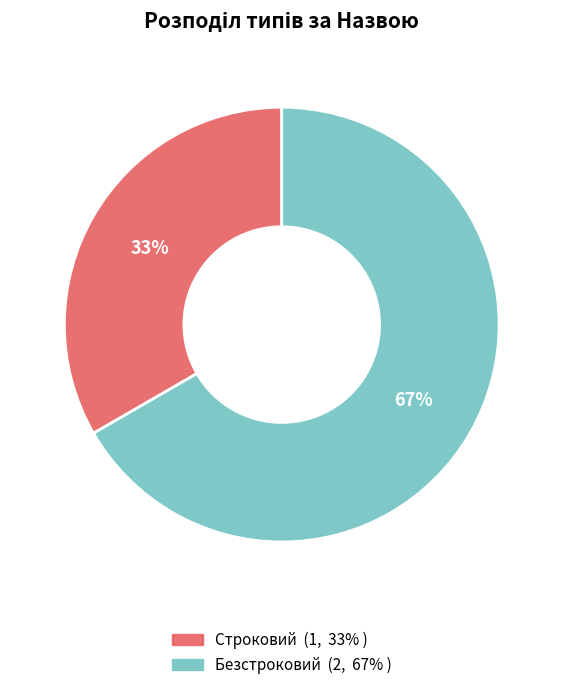

Approximately how many times larger is the value at Строковий compared to Безстроковий?

0.5